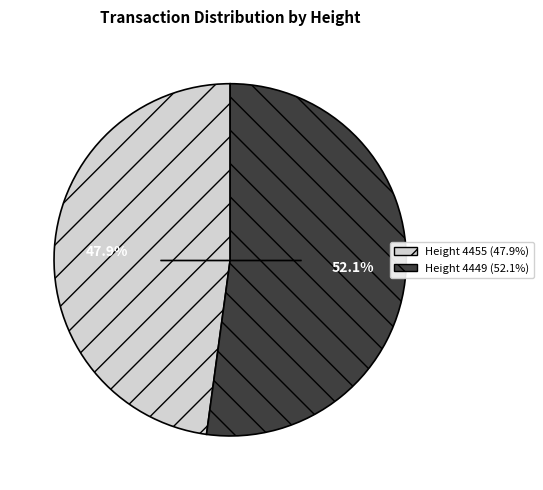

How many slices are in this pie chart?

2